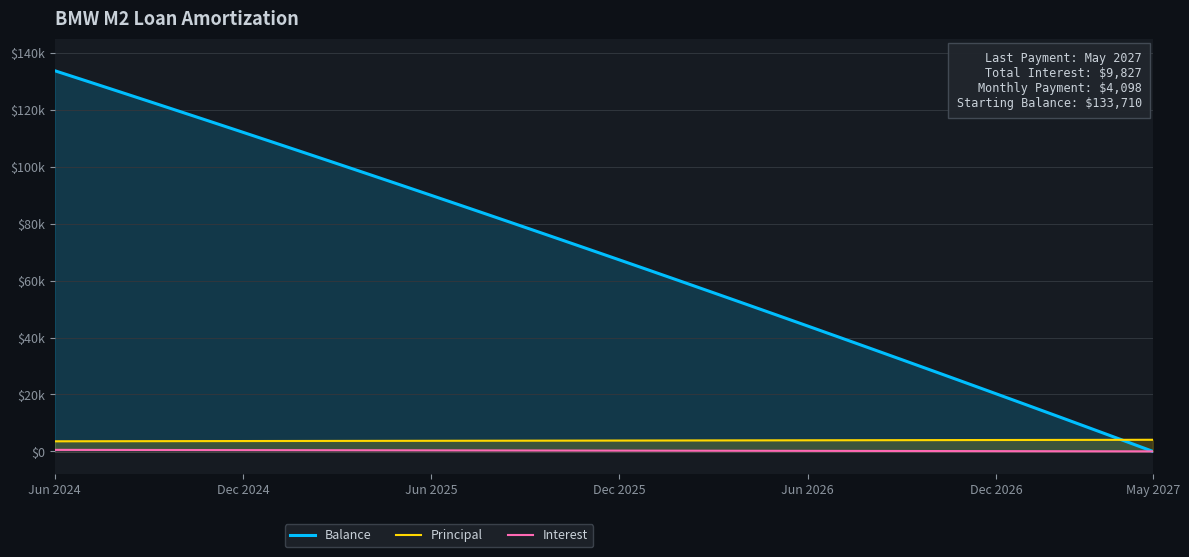

Rank the series by their maximum value, from highest to lowest.

Balance, Principal, Interest